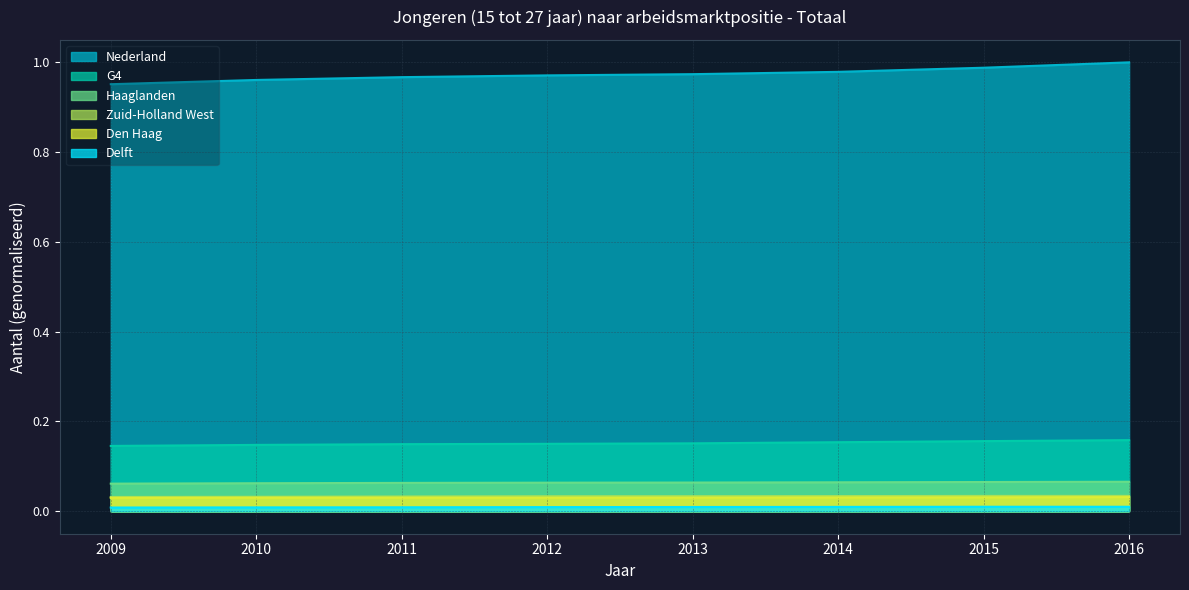

How many data points does each series have?

8